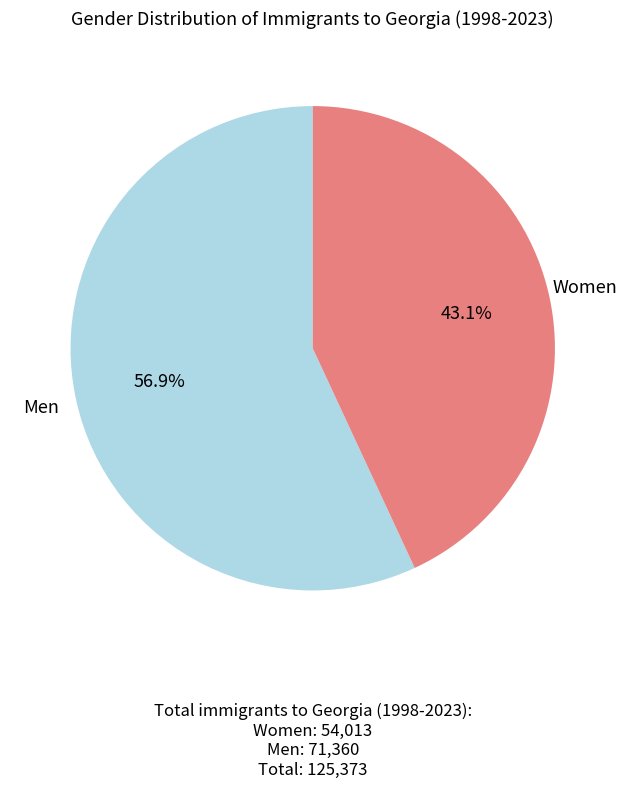

Is there a majority slice in this chart?

Yes